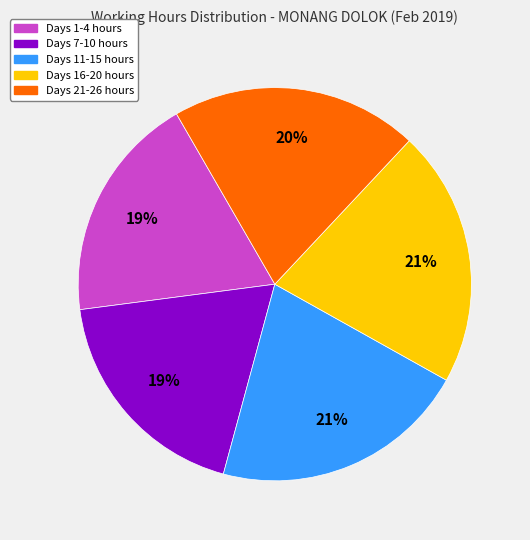

To the nearest percent, what is the difference between the largest and smallest slice percentages?

2%